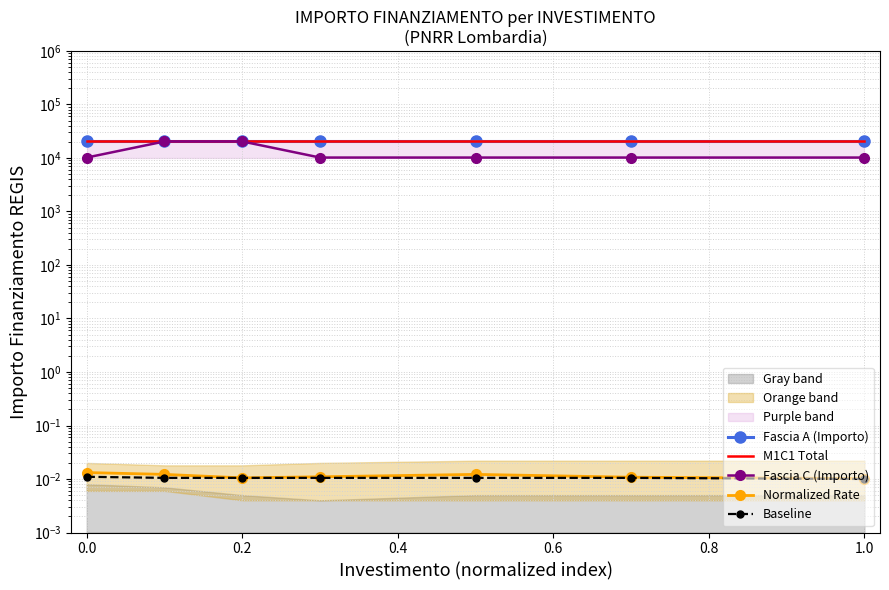

Is the value of Fascia A (Importo) at 0.8 greater than the value of M1C1 Total at 1.0?

Yes